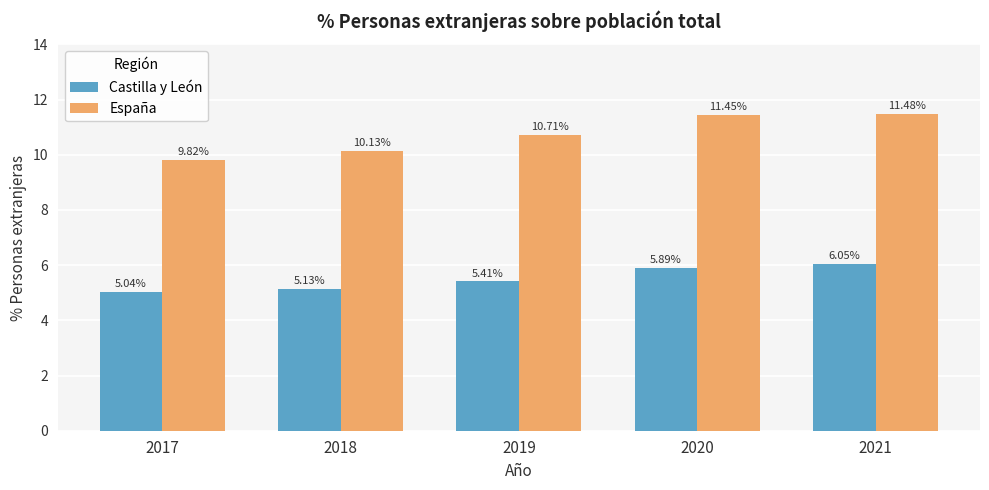

Which series changed the most between 2019 and 2020?

España